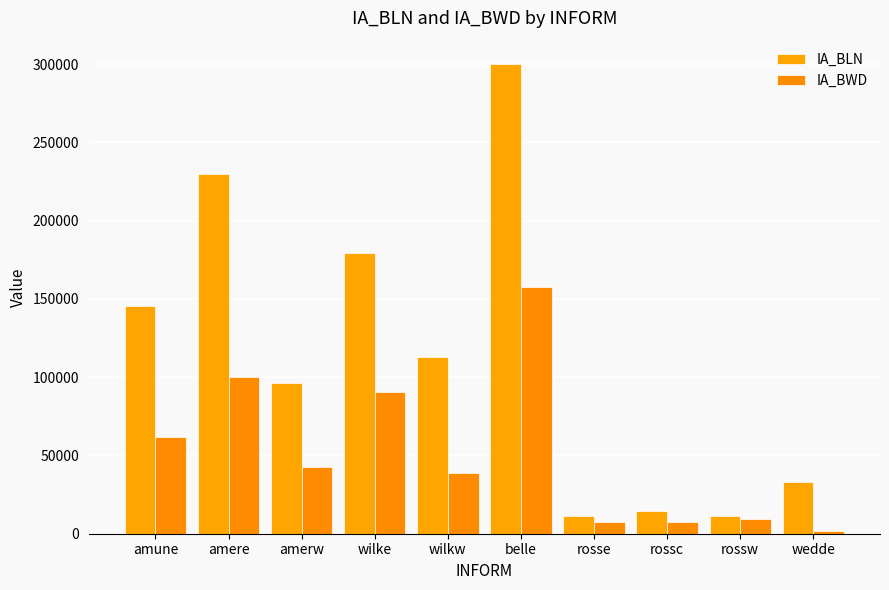

Which series changed the most between amerw and belle?

IA_BLN